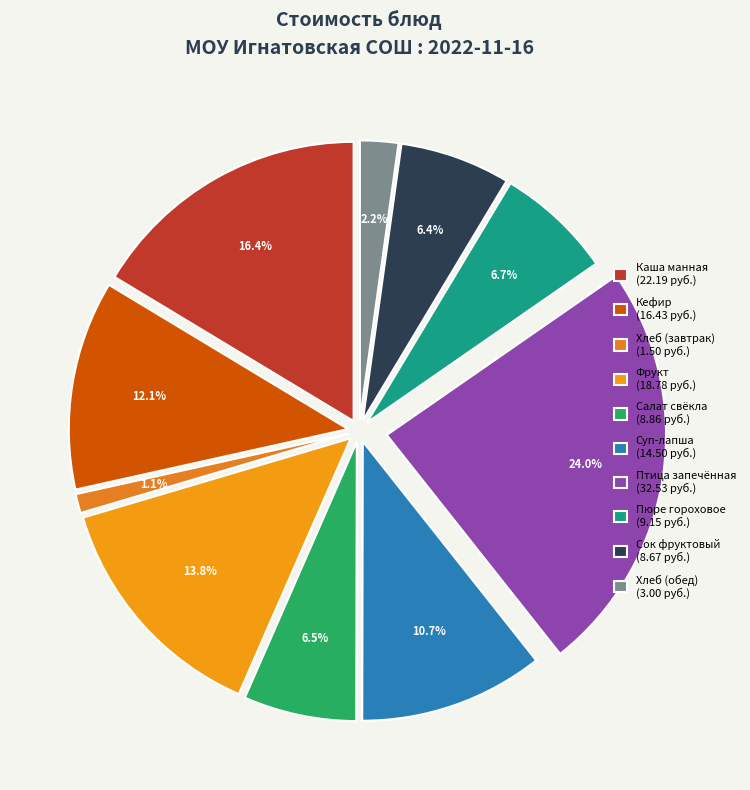

Is it true that Салат свекла с сыром is 15% of the pie?

False